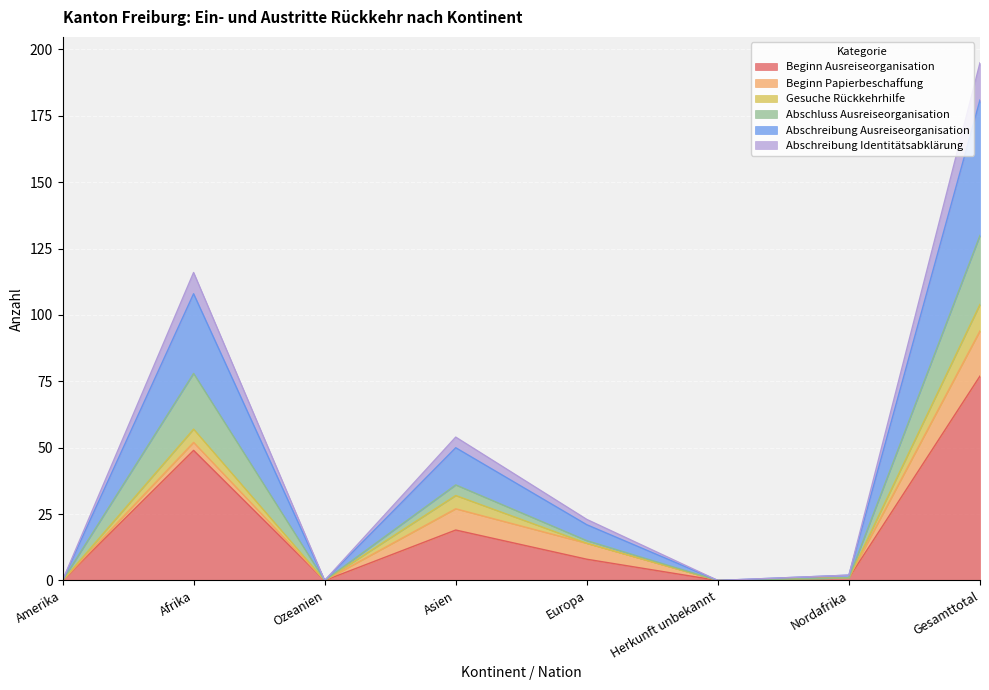

How many positive values does the Abschreibung Identitätsabklärung series have?

5